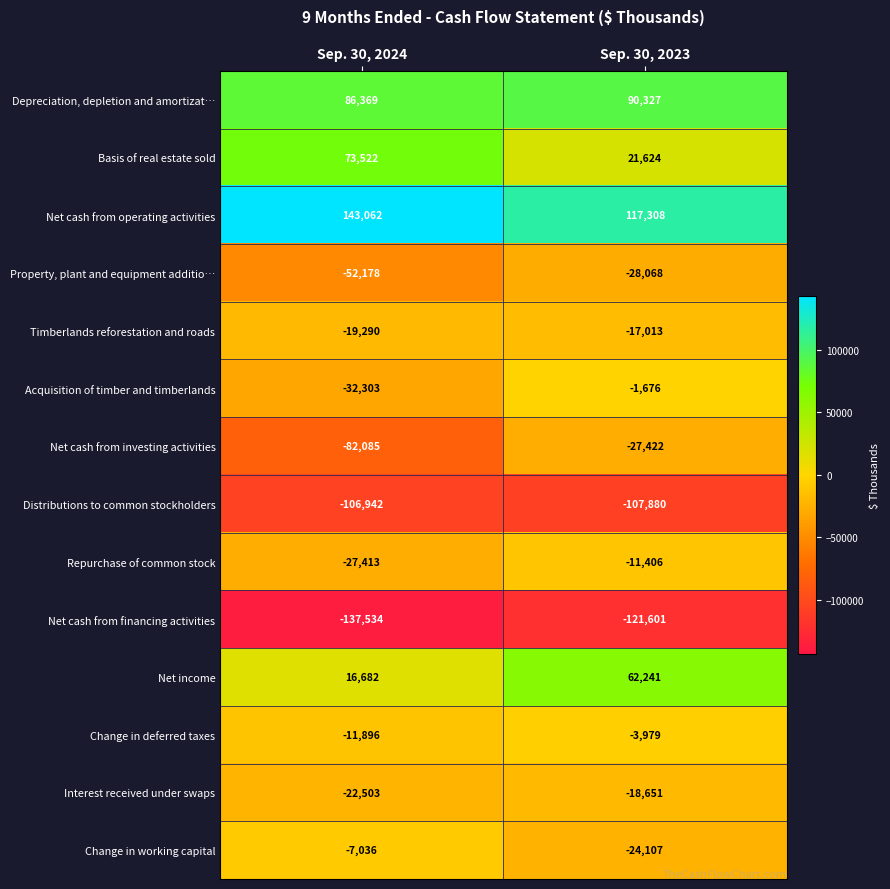

What is the greatest value displayed?

143062